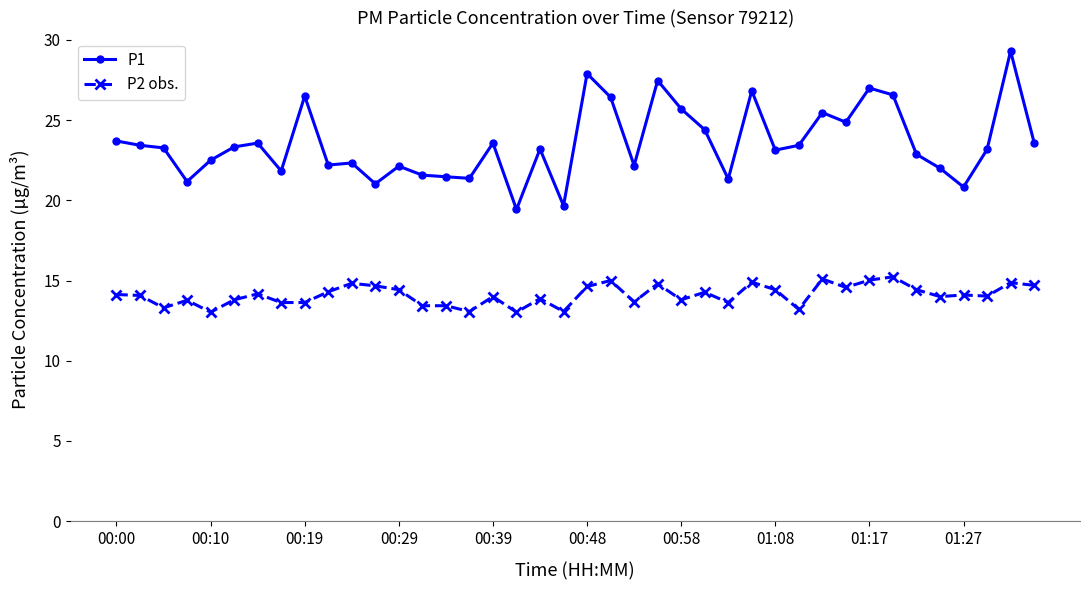

Which series has the largest range (max minus min)?

P1